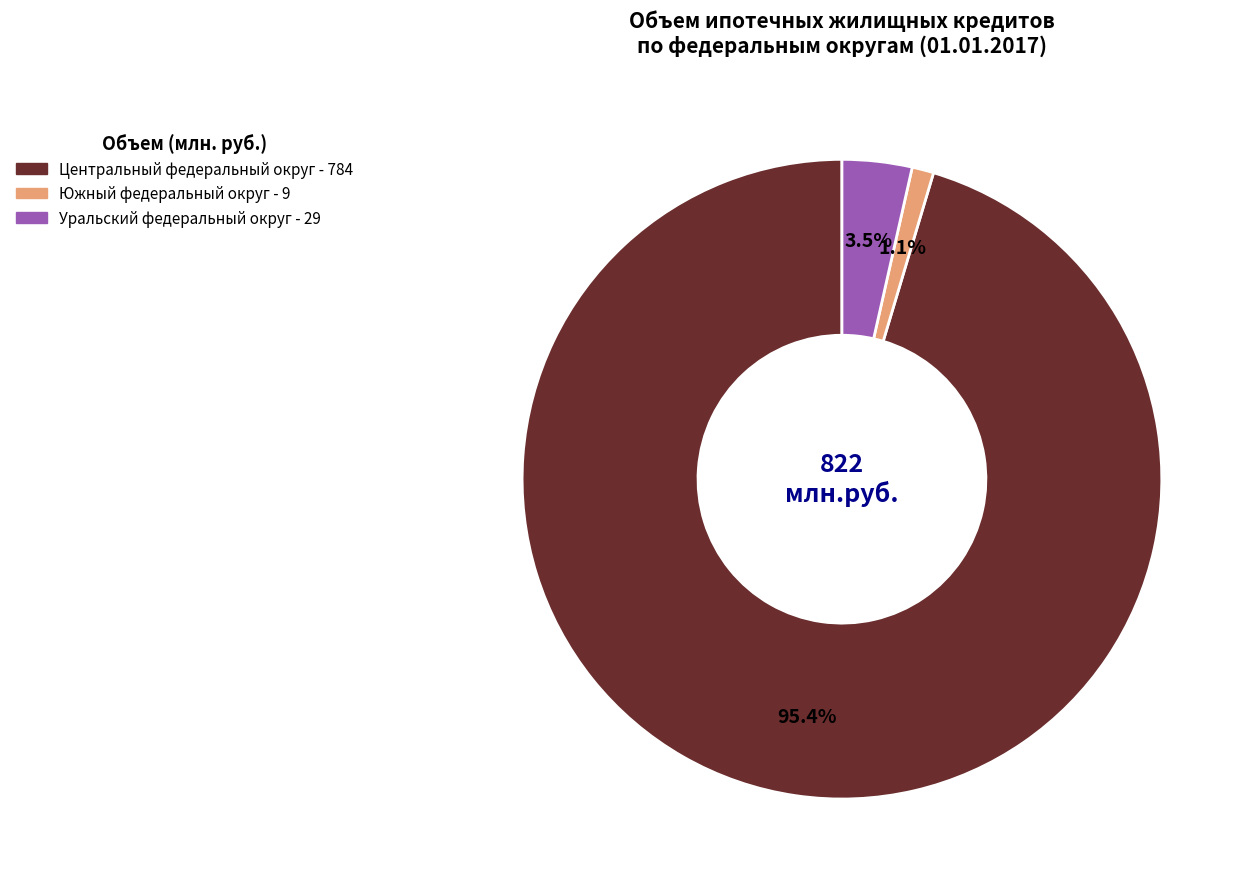

How many slices are in this pie chart?

3